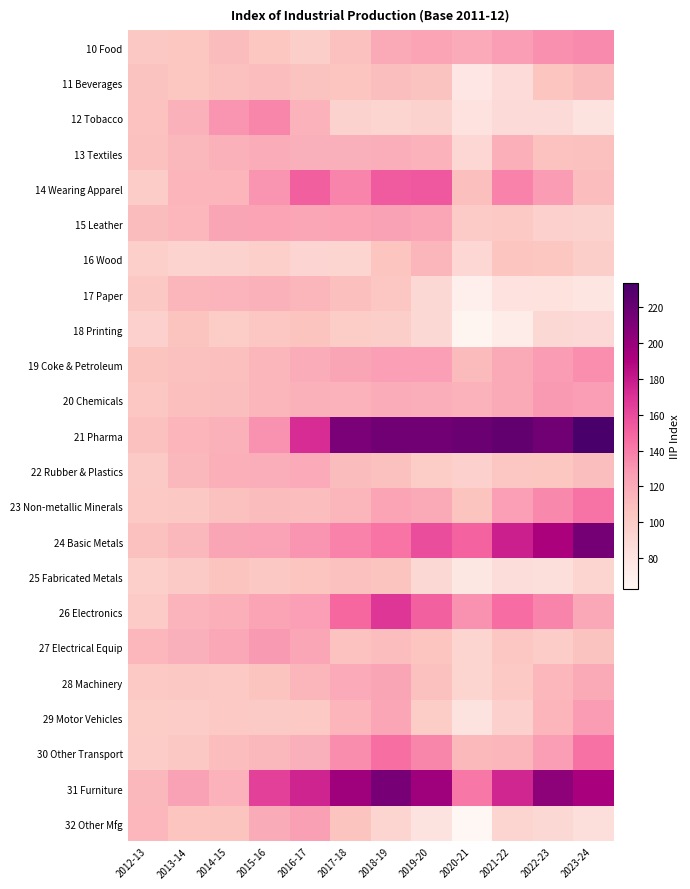

At which category is the sum across all series the highest?

2018-19